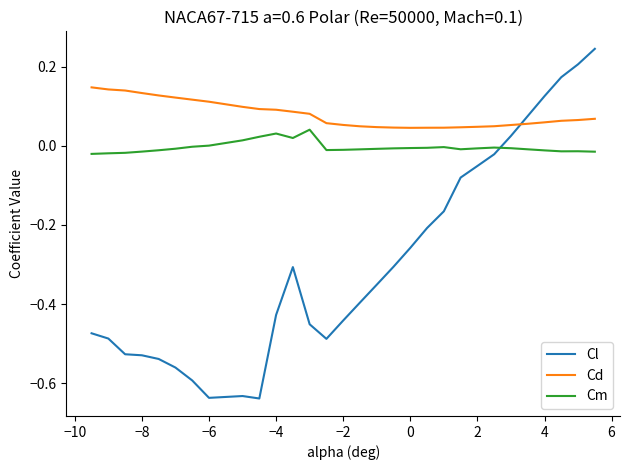

Which series has the largest range (max minus min)?

Cl